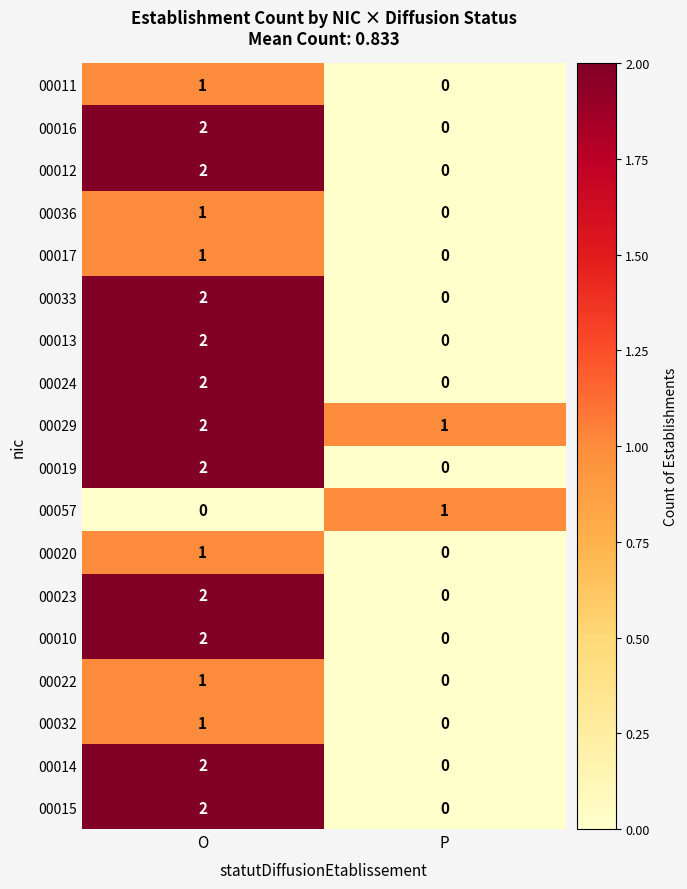

Where is 00020 nearest to the value 0?

P